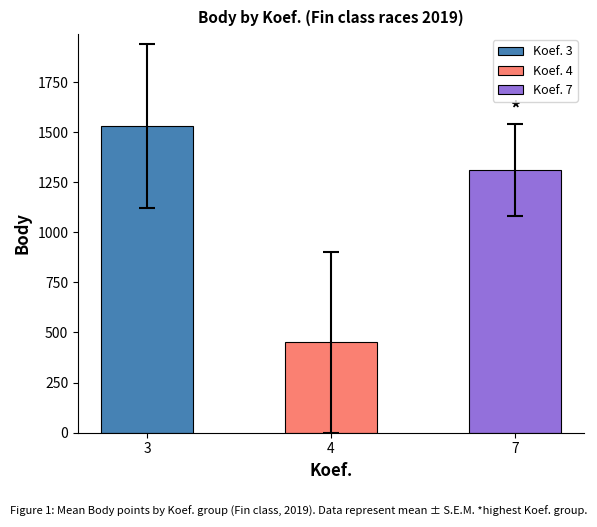

Reading left to right, what are all the values shown in this chart?

1531.0	452.0	1310.5